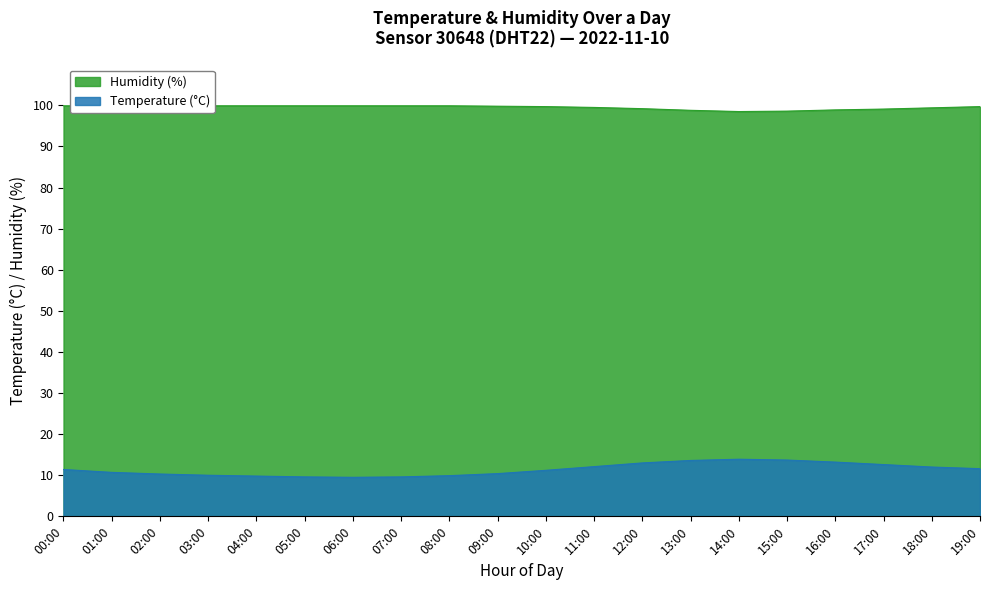

What is the total value across all series at 05:00?

109.5